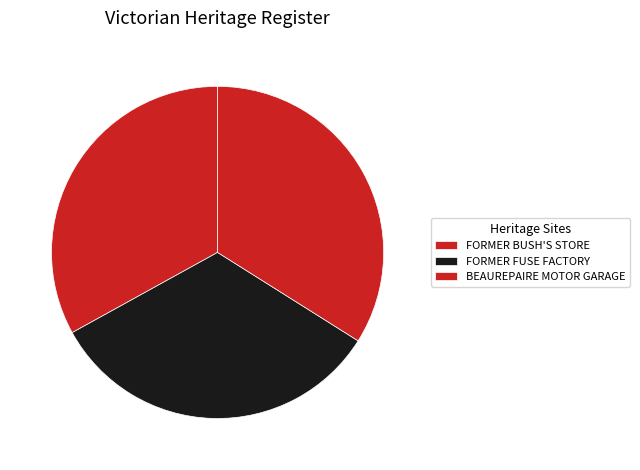

To the nearest percent, what is the difference between the largest and smallest slice percentages?

1%